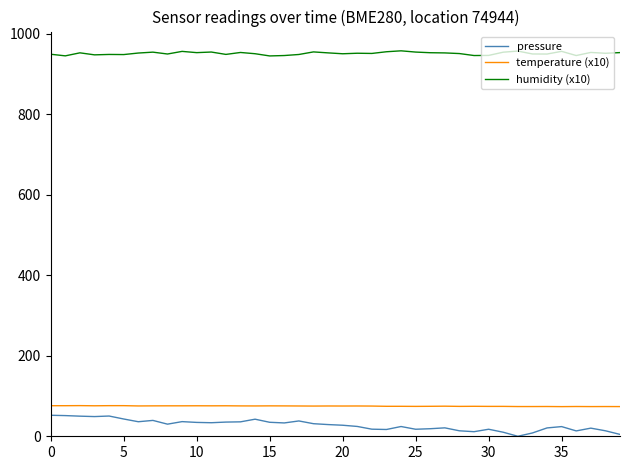

True or false: pressure and humidity (x10) cross at least once.

False